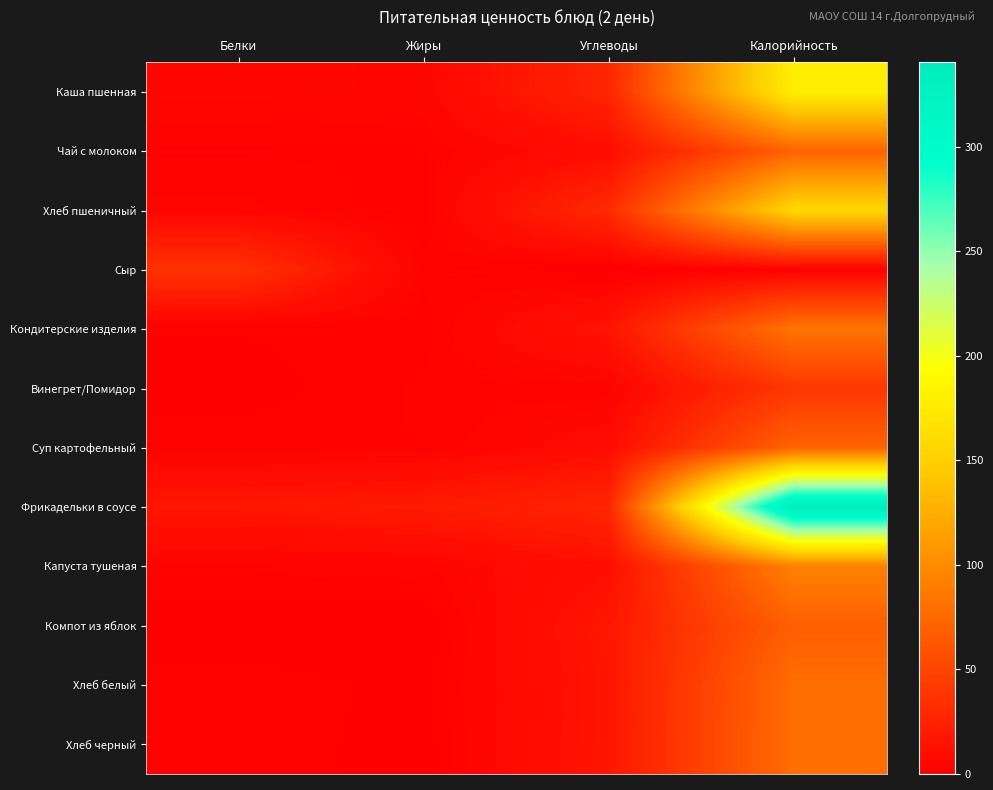

Which series has the widest spread of values?

Фрикадельки в соусе